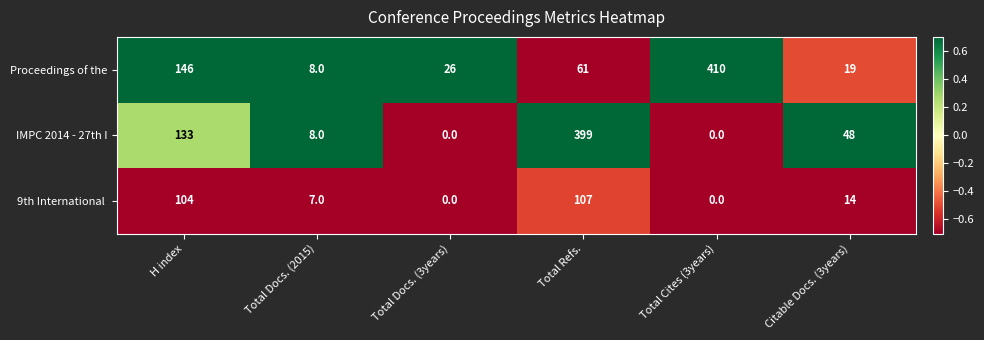

Where is Proceedings of the nearest to the value 209?

H index